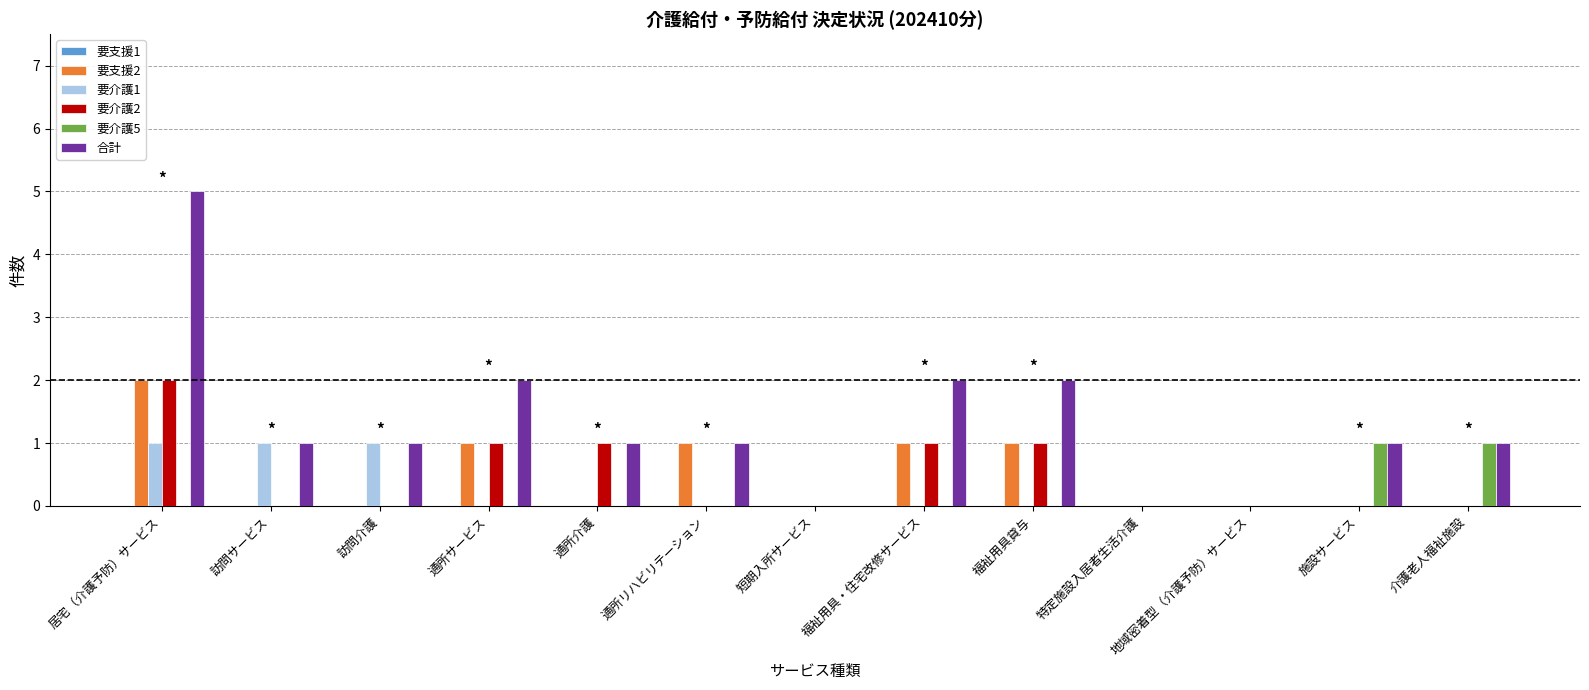

How many groups of bars are there?

13